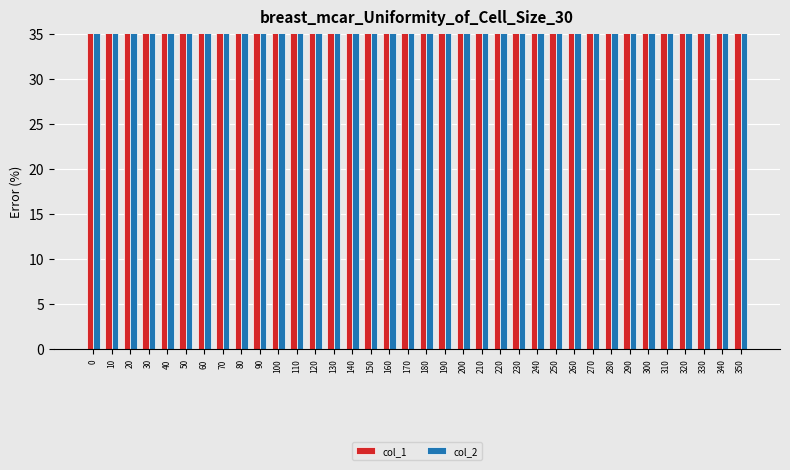

Which category has the lowest value across all series?

90